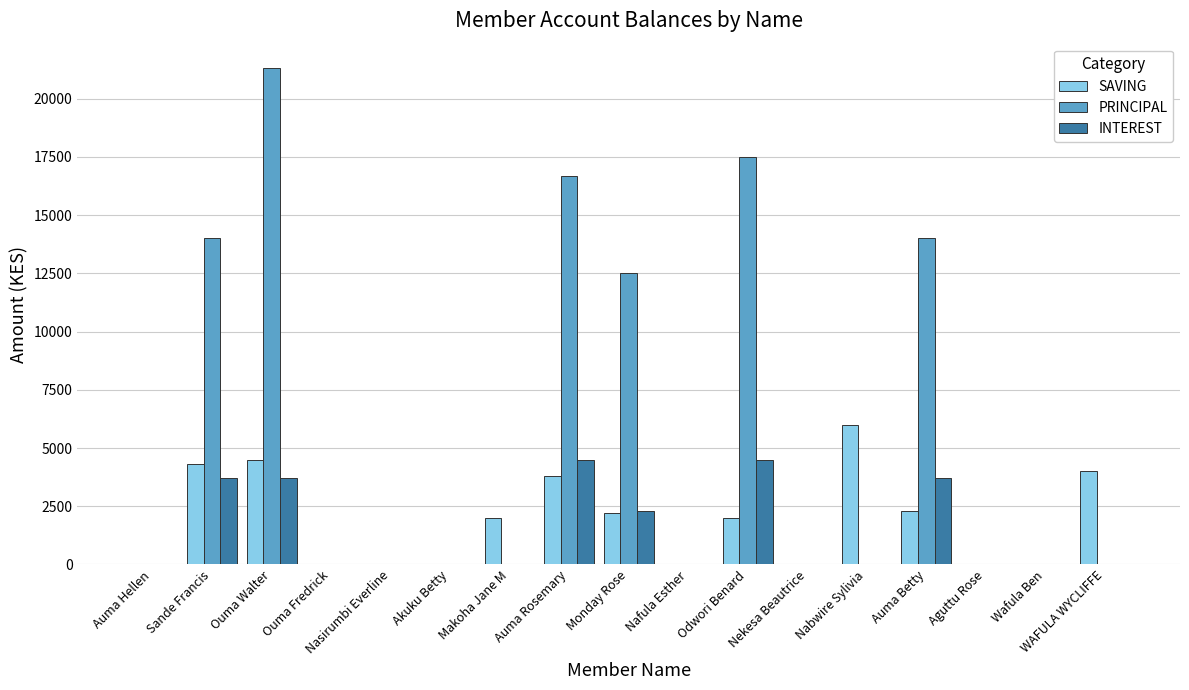

What is the average value of the INTEREST series?

1318